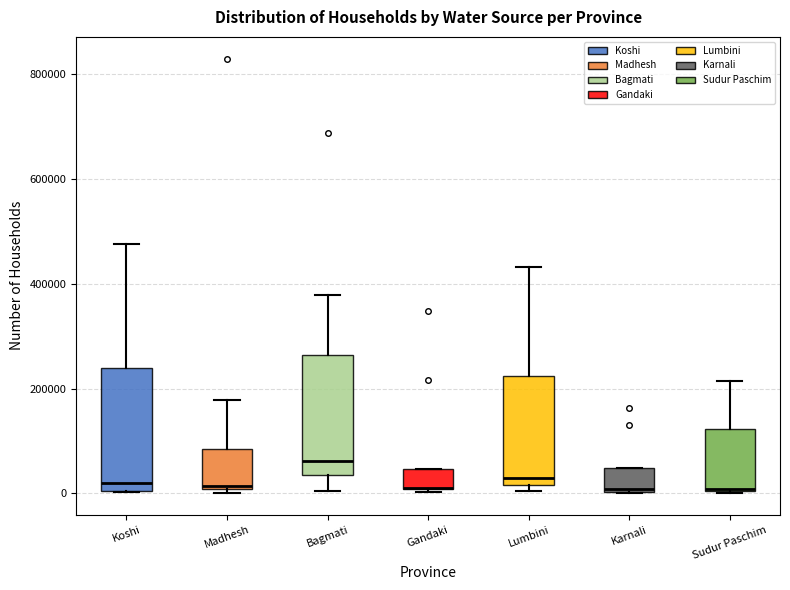

Reading left to right, read every box against the y-axis: the position of its median line, the range the box covers, and the ends of its whiskers. The values are not printed on the chart, so give them approximately, as read against the axis.

Koshi: median 20000, box 0 to 240000, whiskers 0 to 480000
Madhesh: median 20000, box 0 to 80000, whiskers 0 (just below the box's lower edge) to 180000
Bagmati: median 60000, box 40000 to 260000, whiskers 0 to 380000
Gandaki: median 20000 (drawn on the box's lower edge), box 0 to 40000, whiskers 0 (just below the box's lower edge) to 40000
Lumbini: median 20000 (just above the box's lower edge), box 20000 to 220000, whiskers 0 to 440000
Karnali: median 0, box 0 to 40000, whiskers 0 to 40000
Sudur Paschim: median 0, box 0 to 120000, whiskers 0 to 220000